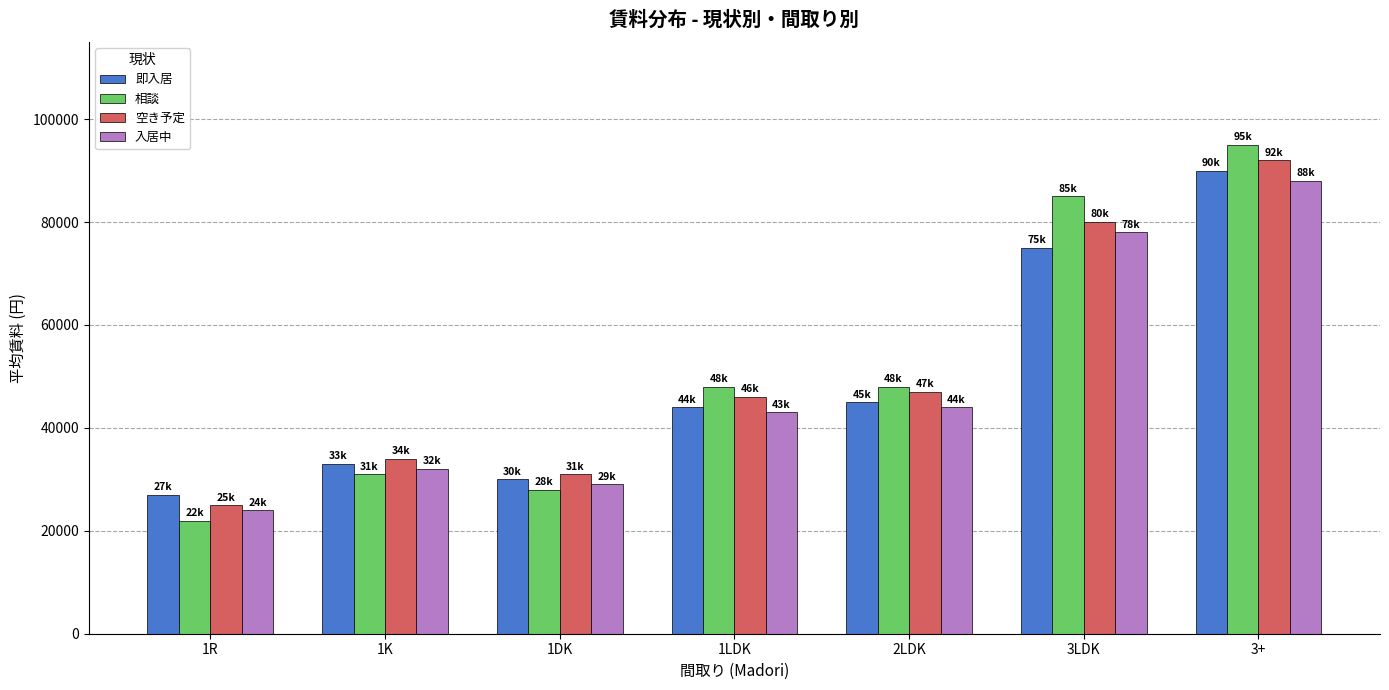

Is the value of 即入居 at 1R greater than the value of 入居中 at 2LDK?

No